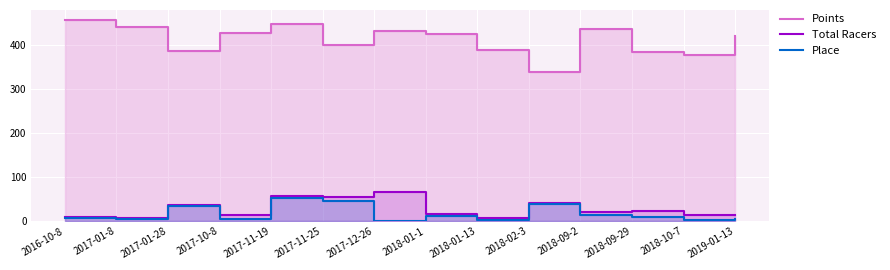

Rank the series by their maximum value, from lowest to highest.

Place, Total Racers, Points